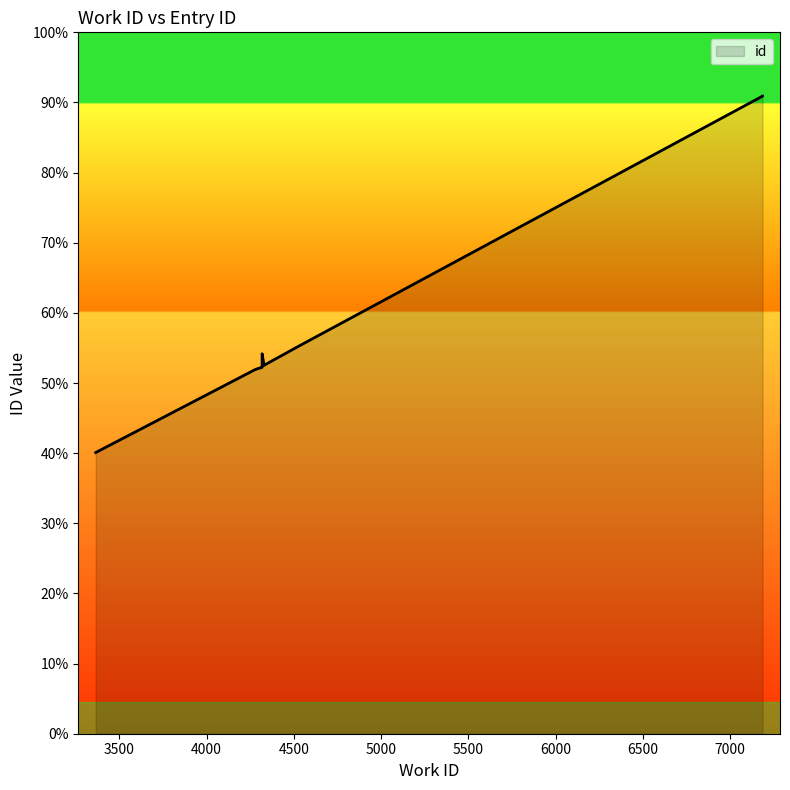

Count the number of categories in the chart.

10